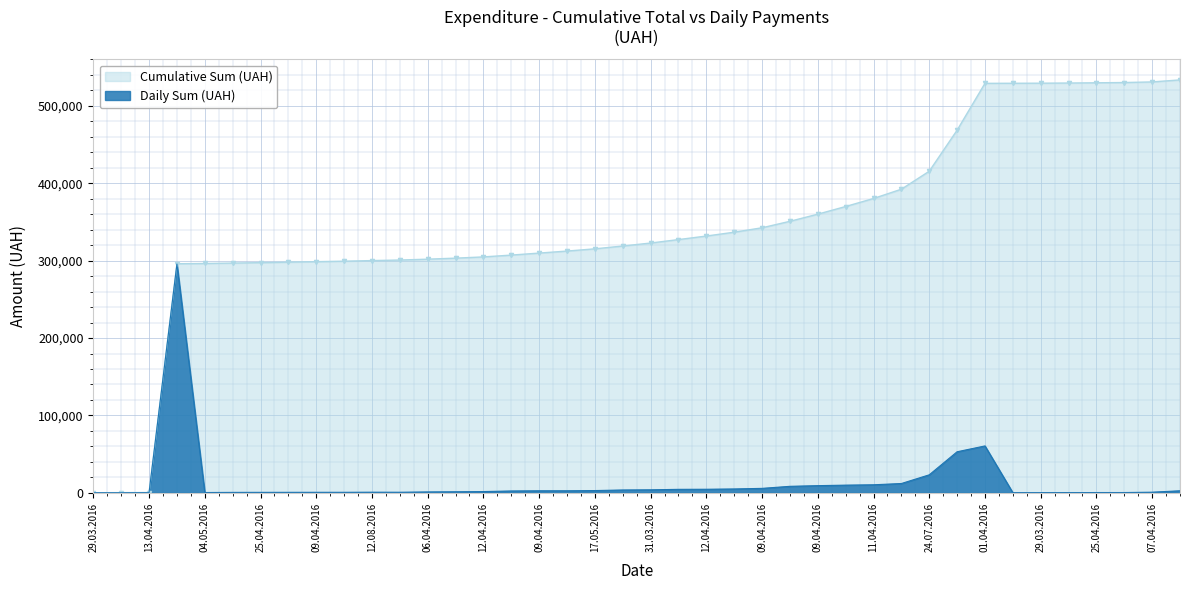

Which category has the highest value across all series?

12.07.2016